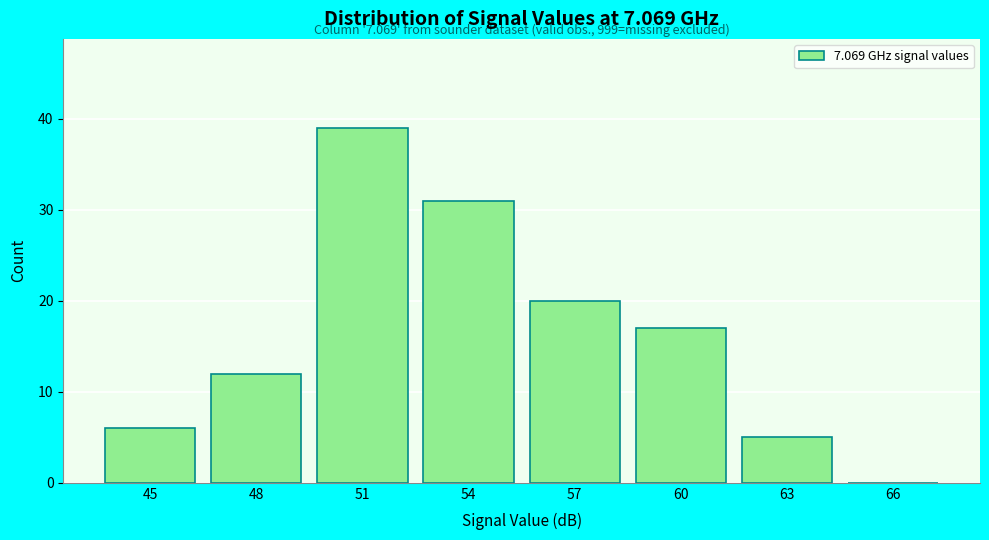

Reading left to right, extract all data points from this chart.

45=6	48=12	51=39	54=31	57=20	60=17	63=5	66=0